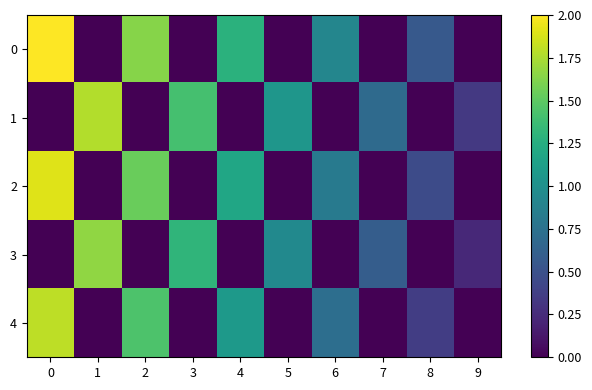

Which has a higher value, 7 or 3?

7